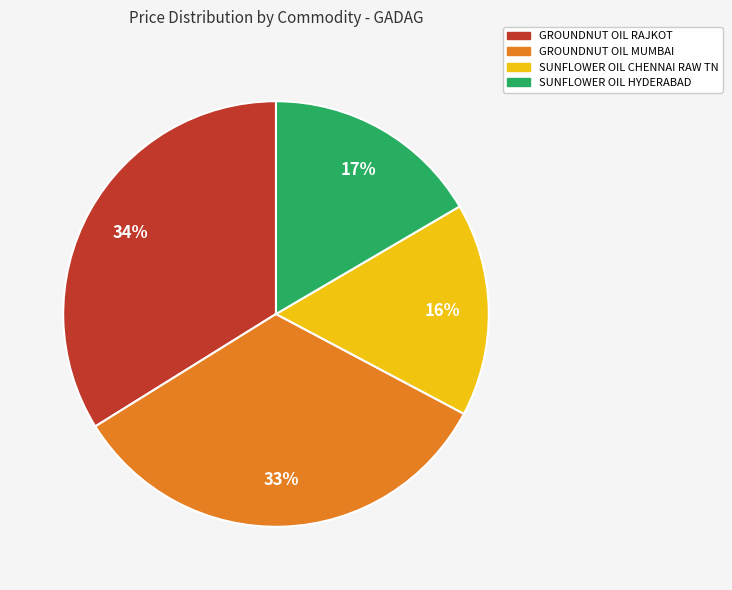

Is there any slice that represents more than half of the pie?

No